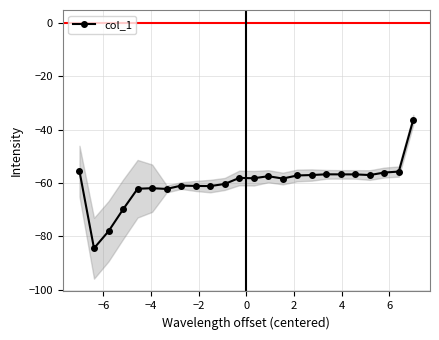

What is the lowest value of the col_1 series?

-84.4